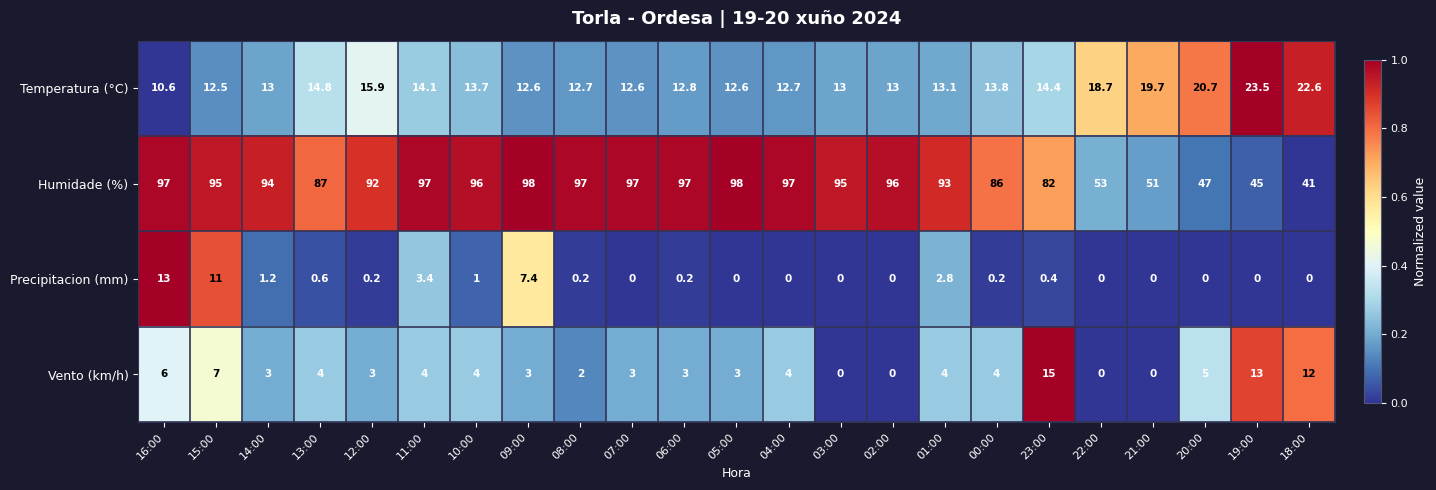

What is the difference between the second highest and second lowest values in the Humidade (%) series?

53.0